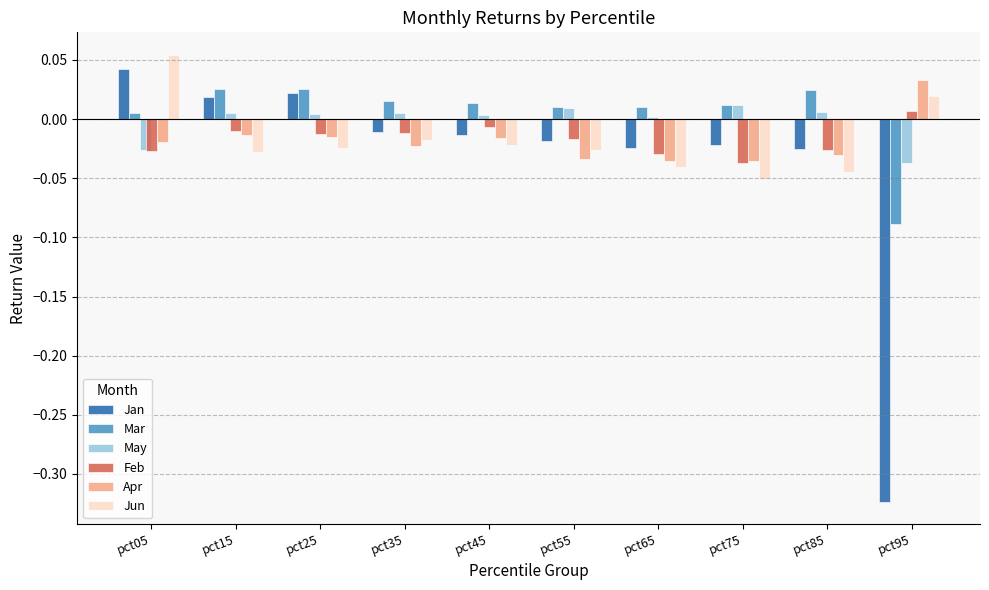

Is the value of Jun at pct25 greater than the value of Jan at pct05?

No